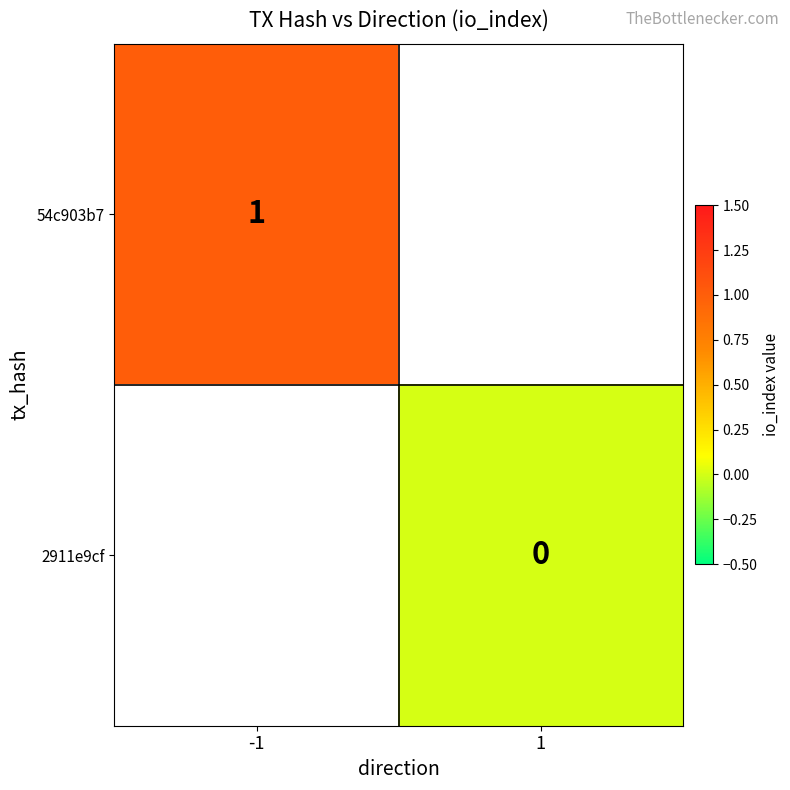

The value of 54c903b7 at -1 is 1. True or false?

True